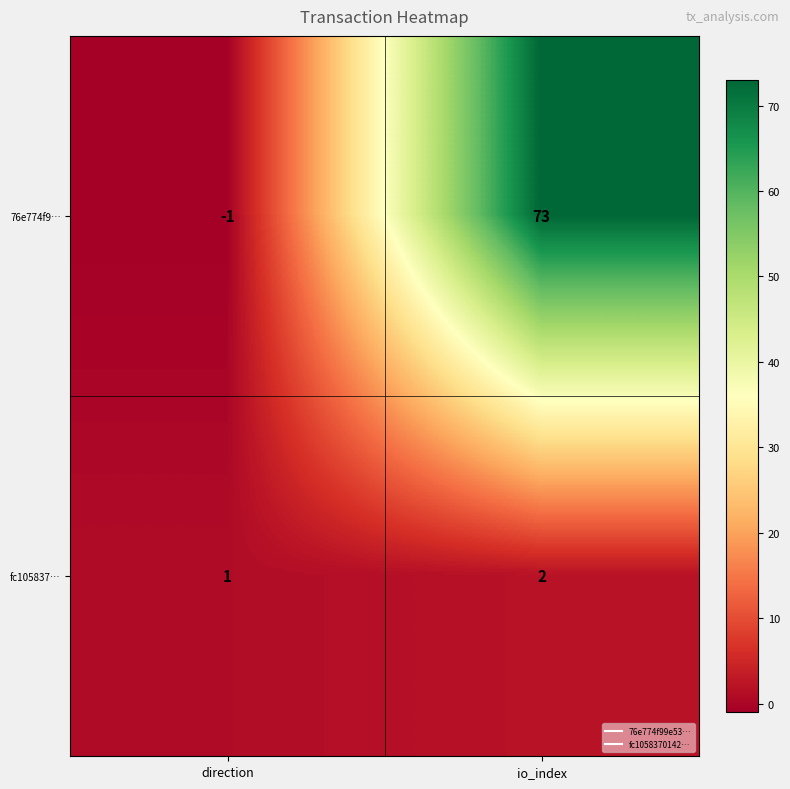

What is the average value of the 76e774f9… series?

36